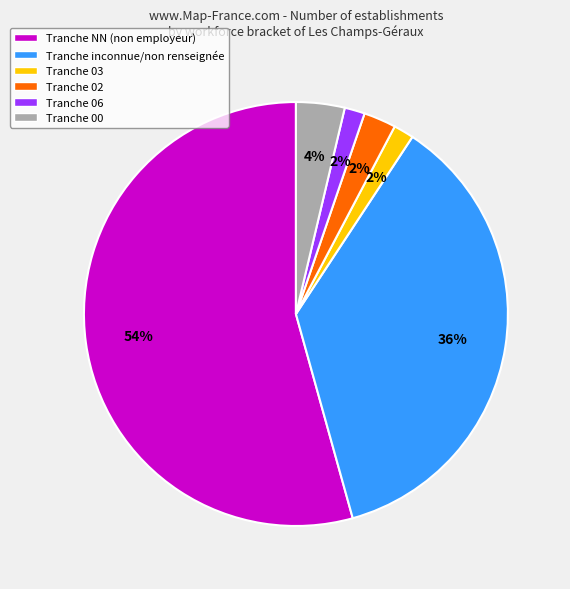

How many segments does this pie chart have?

6